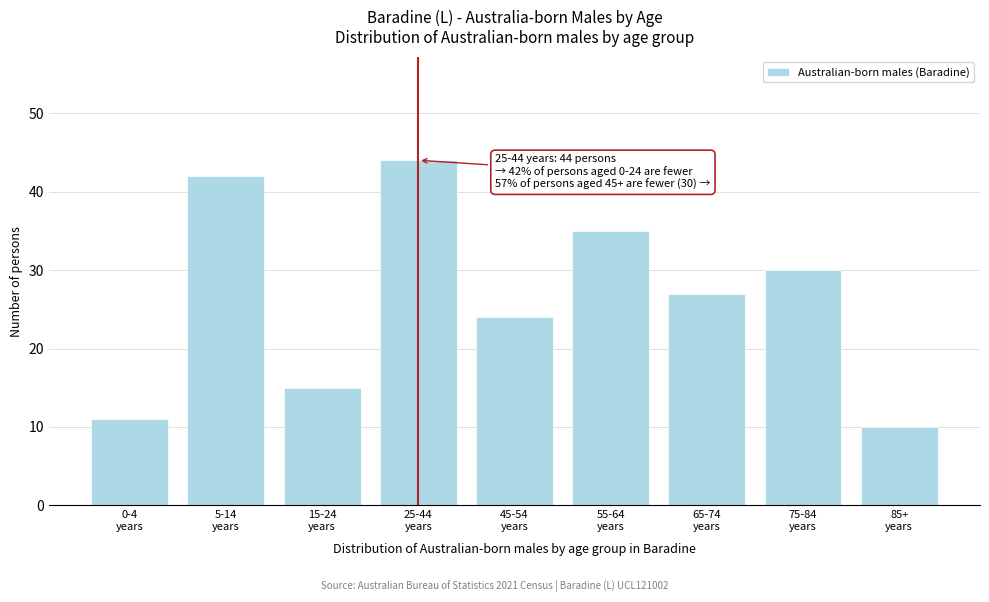

Reading right to left, what are all the values shown in this chart?

10	30	27	35	24	44	15	42	11